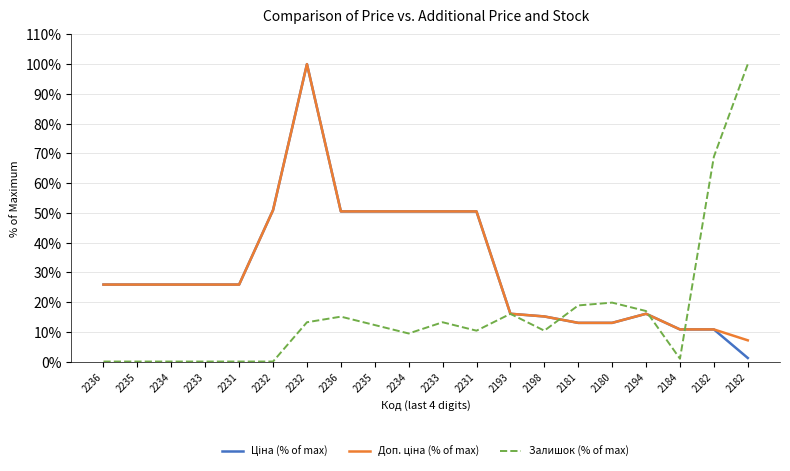

Which has a higher value, 2194 or 2235?

2235